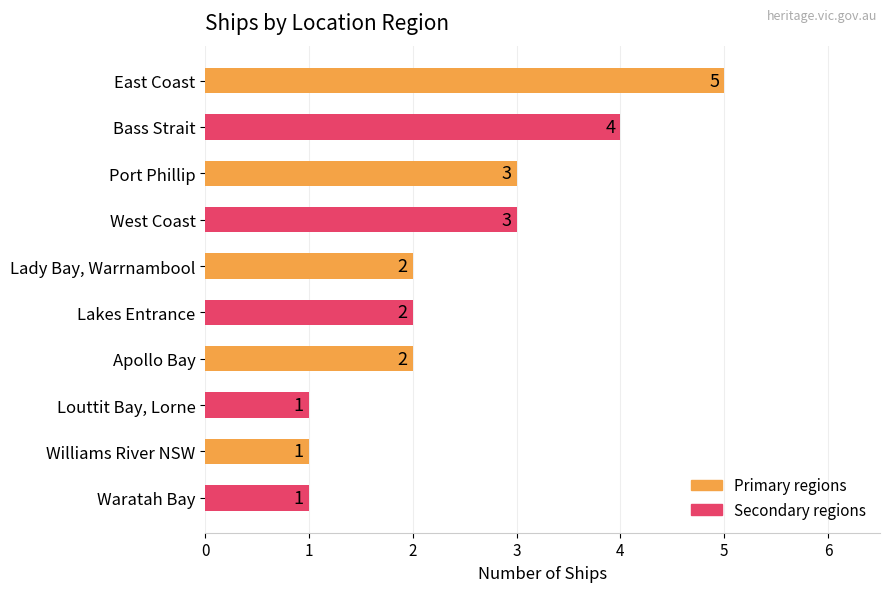

What value does the data have at Port Phillip?

3